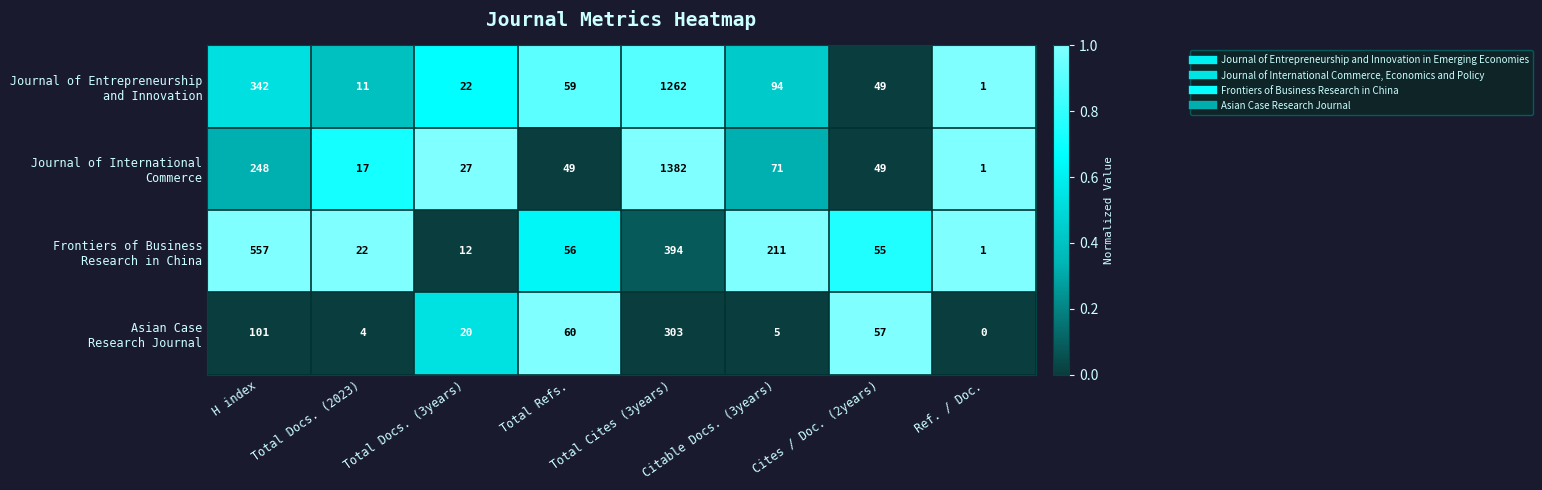

How many categories are shown in the chart?

8